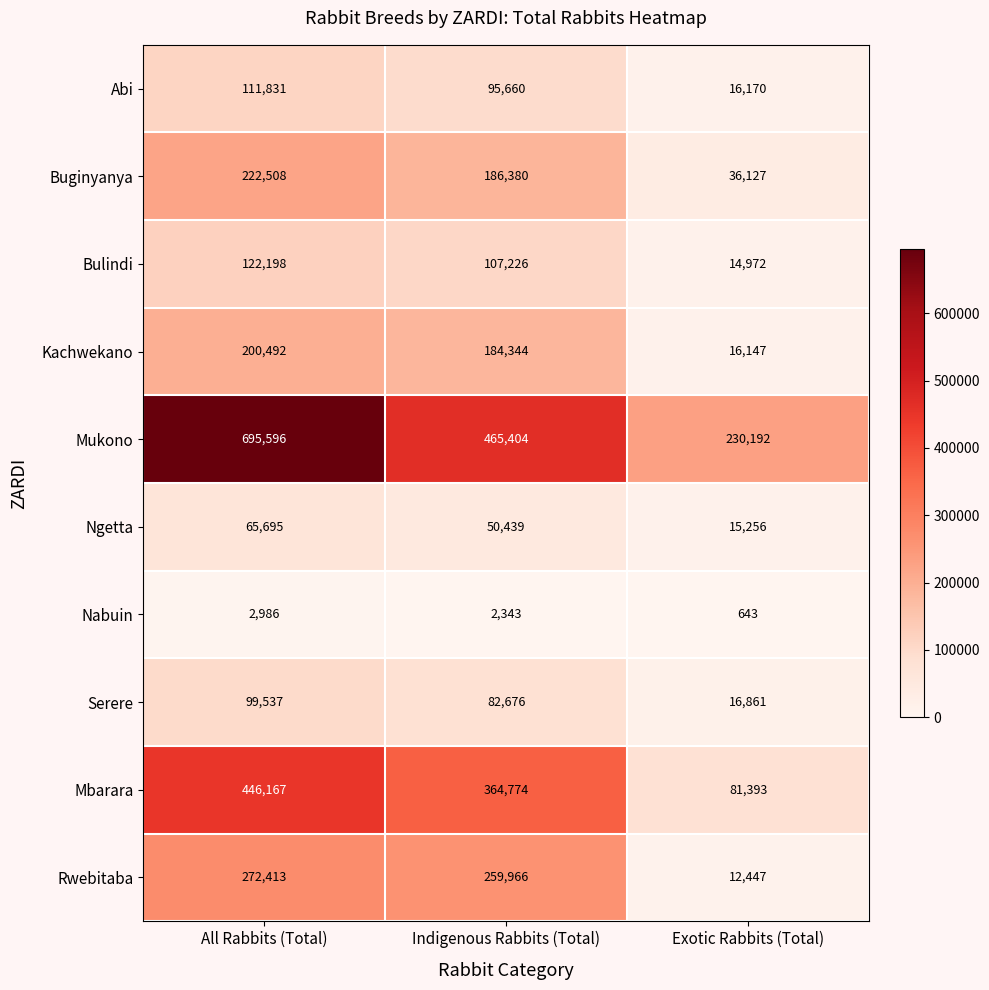

Where is Kachwekano nearest to the value 108319?

Indigenous Rabbits (Total)